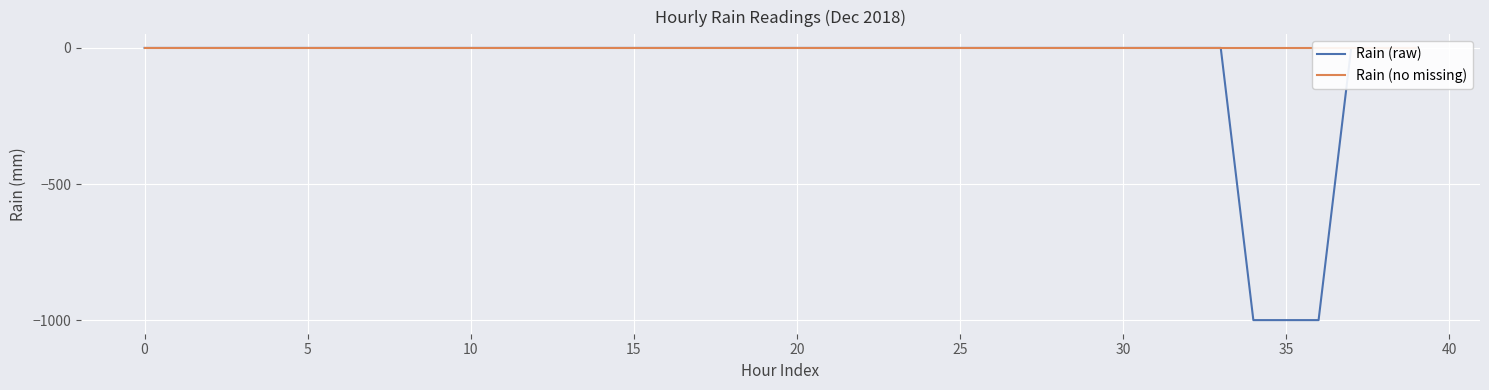

What is the difference between the second highest and minimum values in the Rain (raw) series?

999